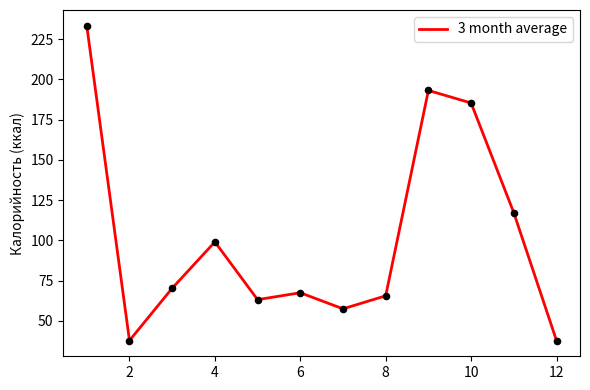

What is the minimum value shown in the chart?

37.8